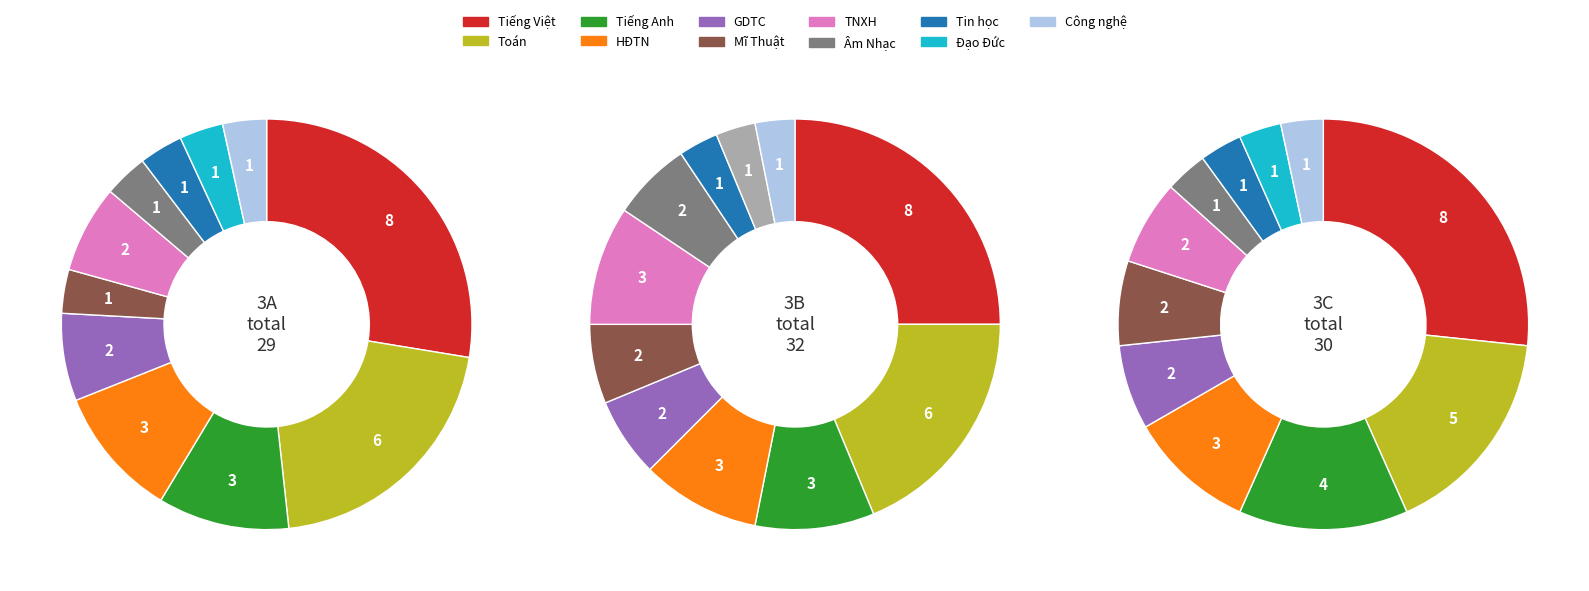

What is the largest slice in the pie chart?

Tiếng Việt